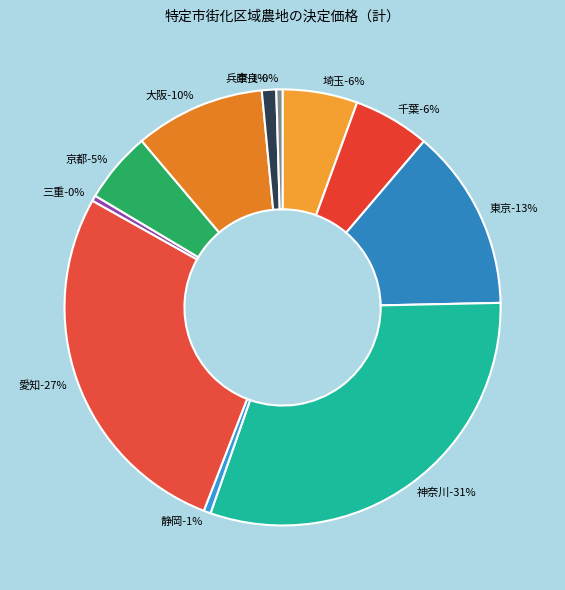

Do 大阪 and 埼玉 together represent more than half of the pie?

No